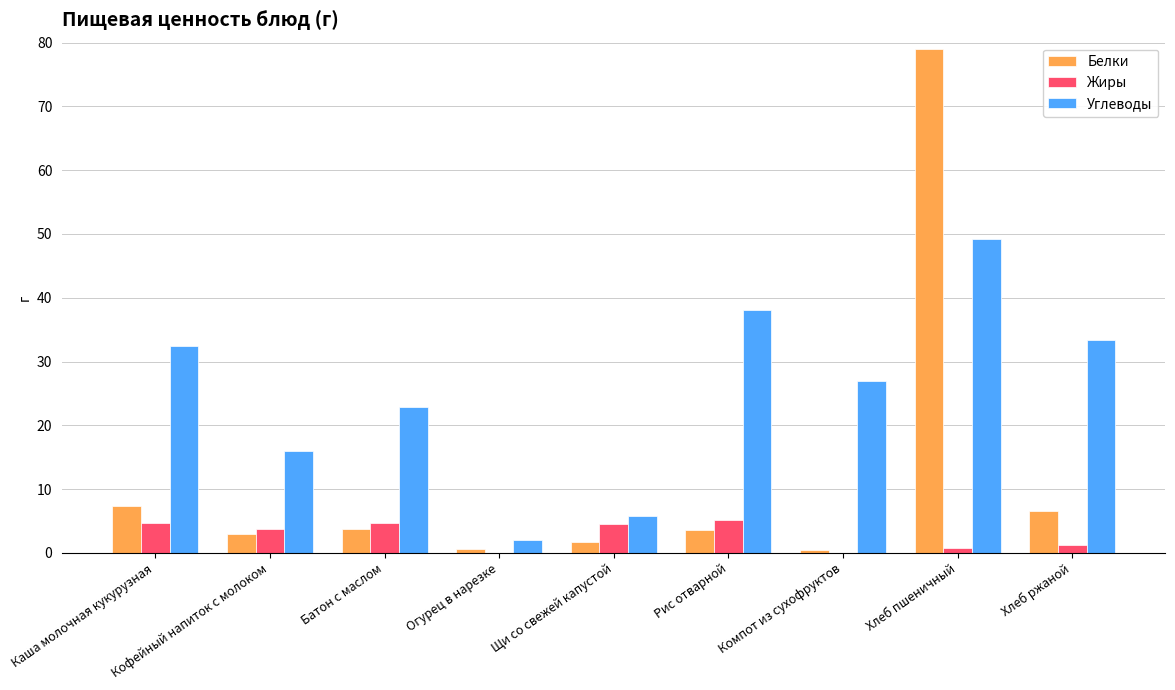

Which category has the highest value across all series?

Хлеб пшеничный